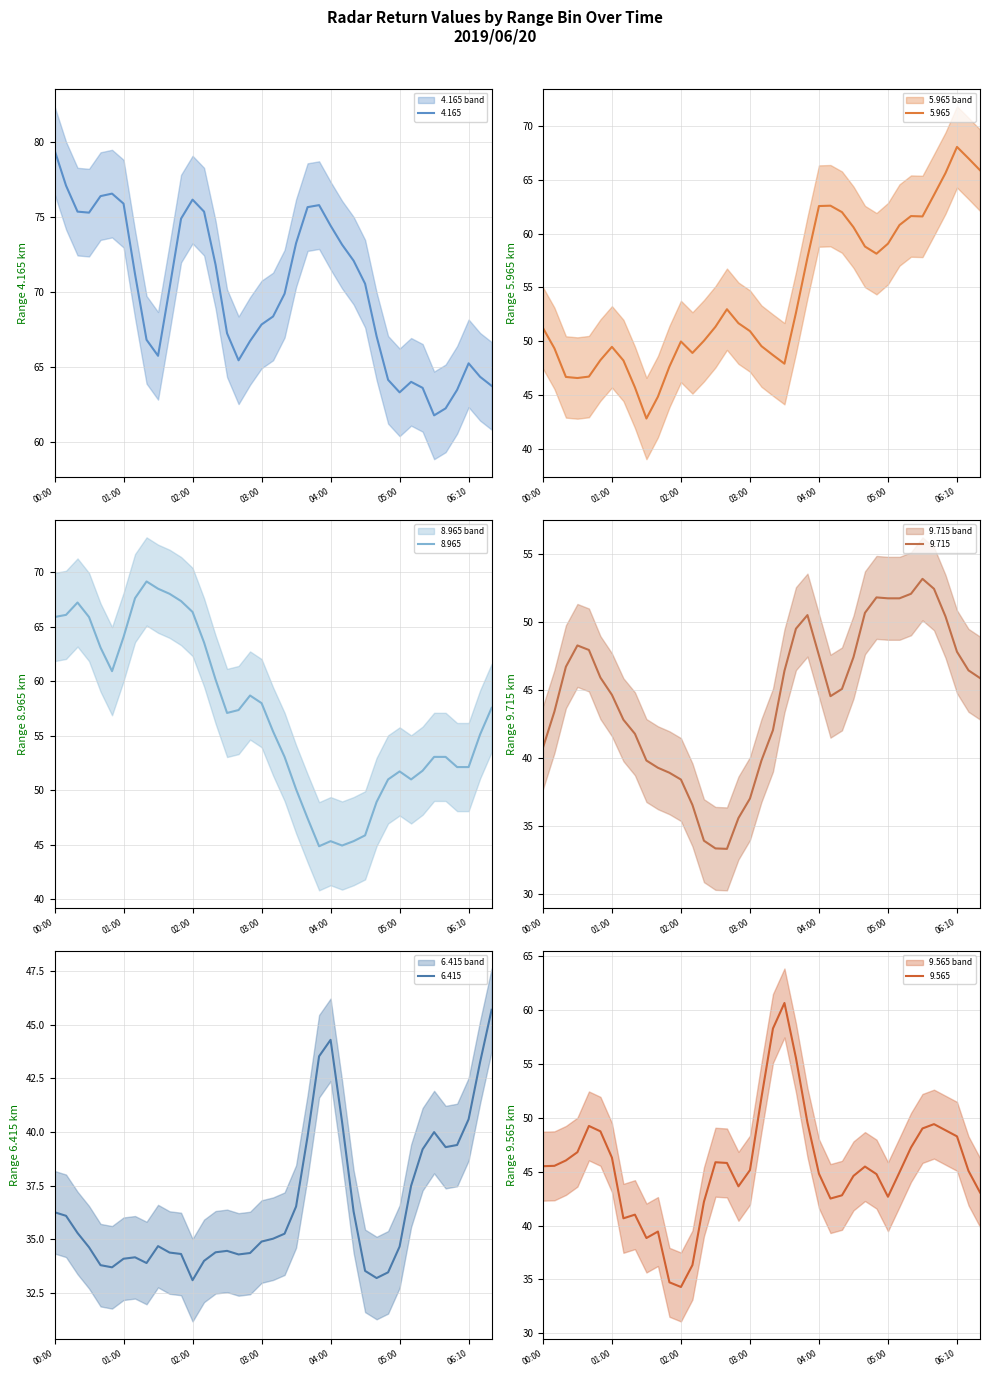

What is the lowest value of the 5.965 series?

42.8